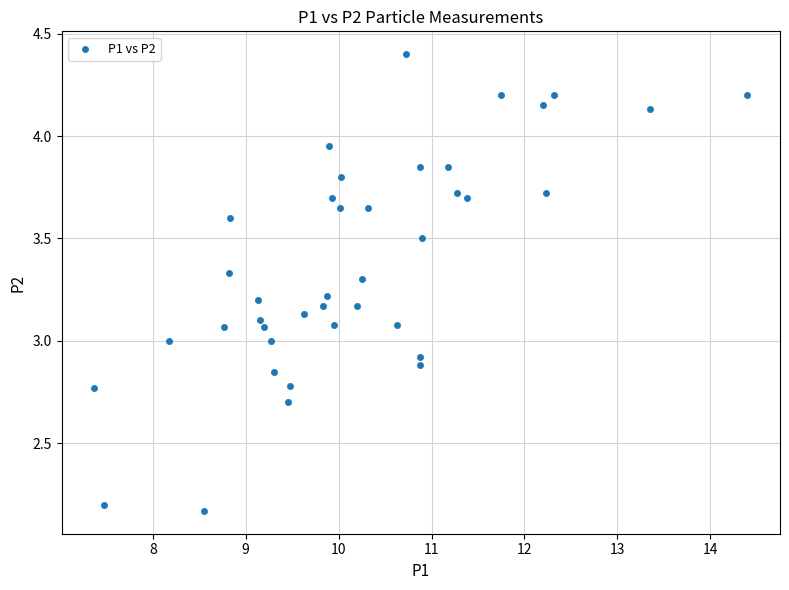

Count the number of points in this scatter plot.

40